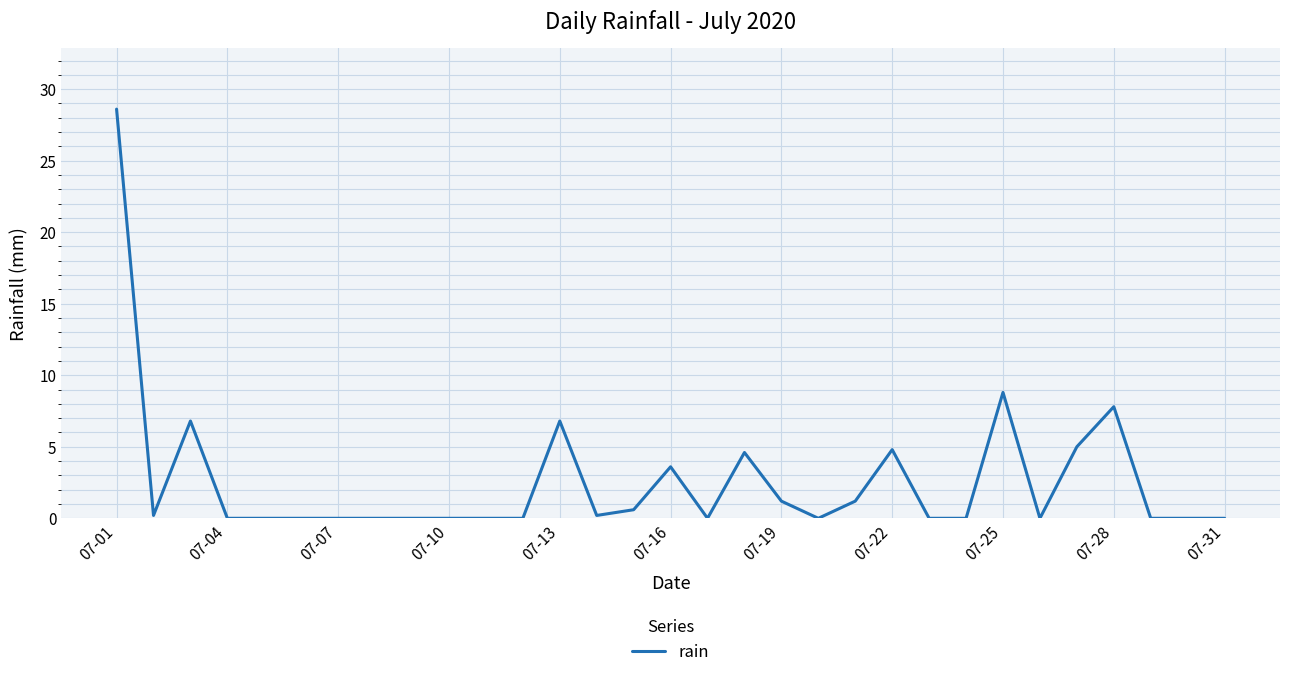

What is the greatest value displayed?

28.6